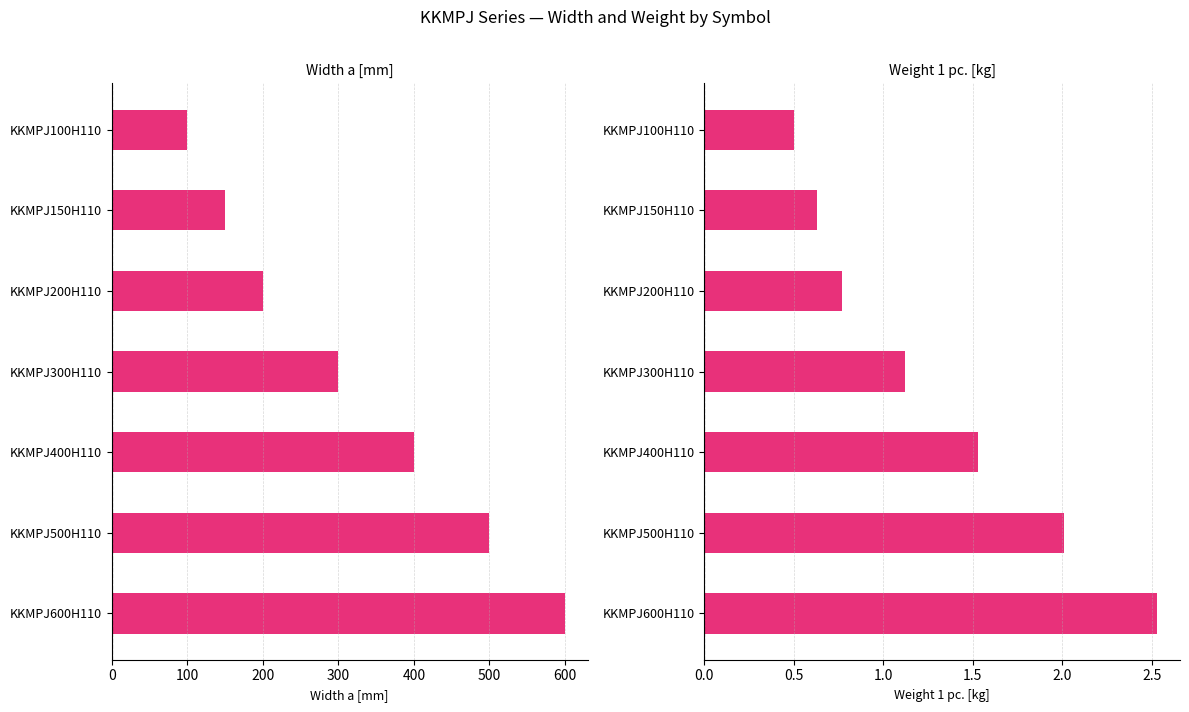

What is the value of the Weight 1 pc. bar at the 6th from the left?

2.0